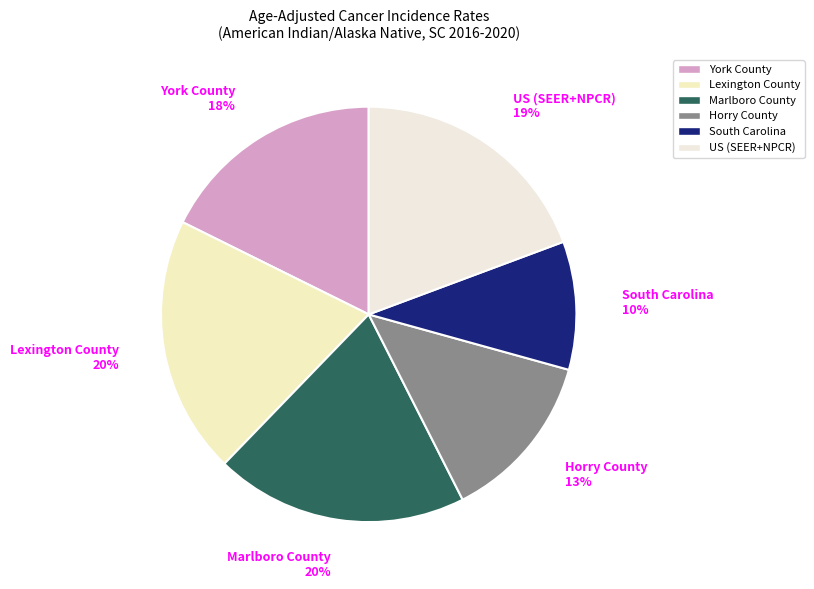

To the nearest percent, what is the difference between the largest and smallest slice percentages?

10%